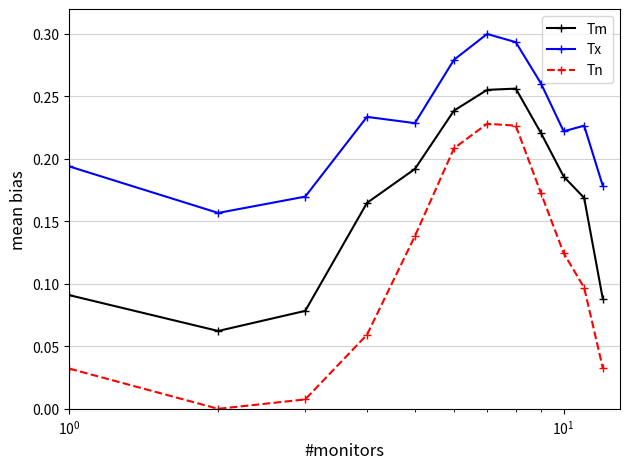

True or false: Tn has more than 2 points higher than both neighbors.

False